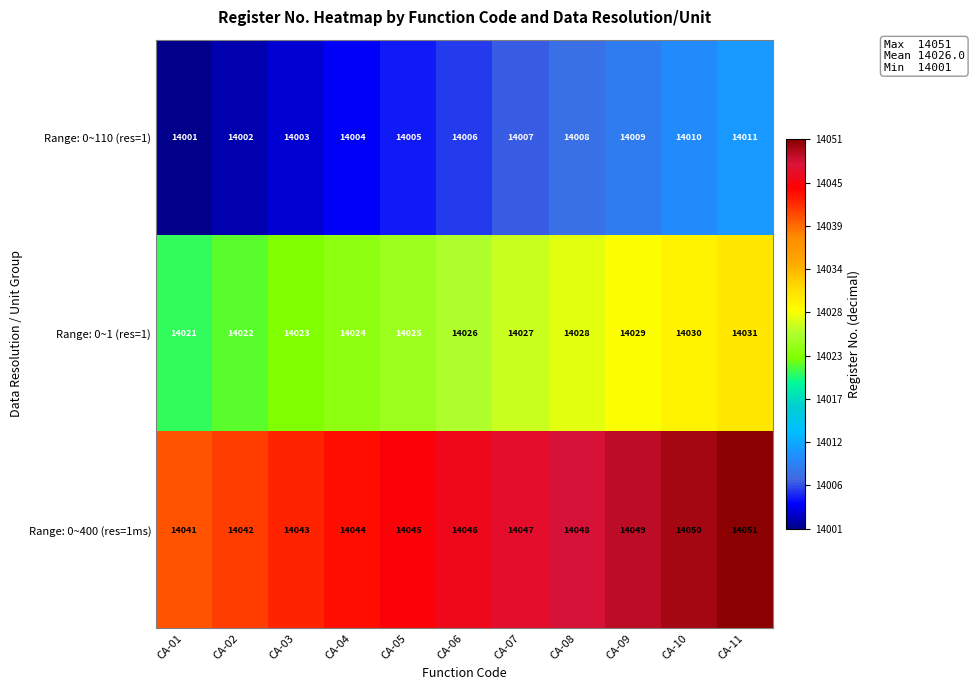

List the series in order of their peak value, highest first.

Range: 0~400 (res=1ms), Range: 0~1 (res=1), Range: 0~110 (res=1)